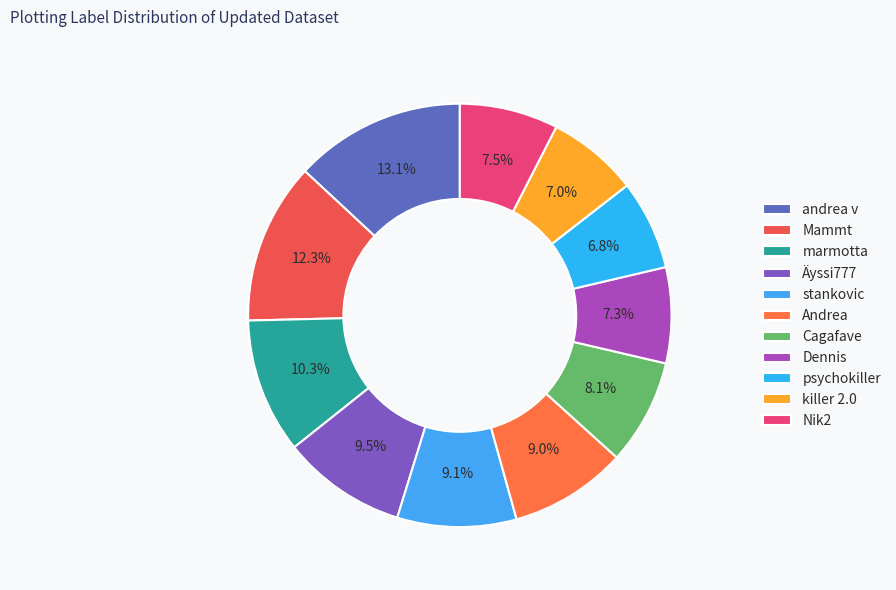

Is Nik2 the majority of the pie?

No